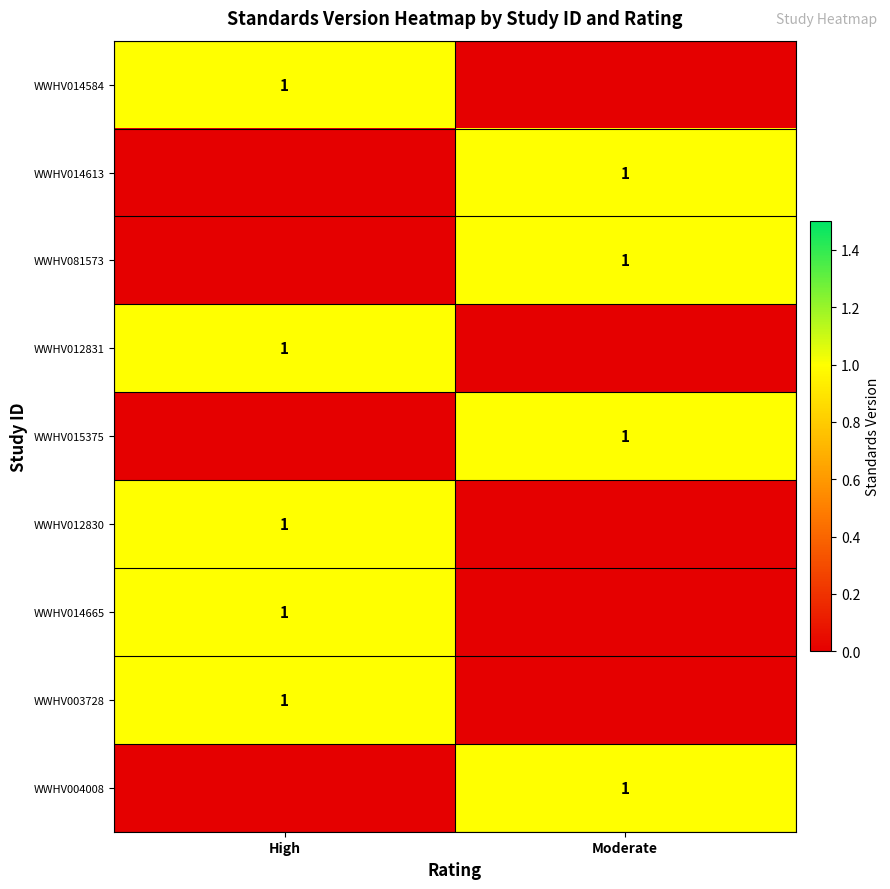

The WWHV014613 series shows 1 at Moderate. True or false?

True